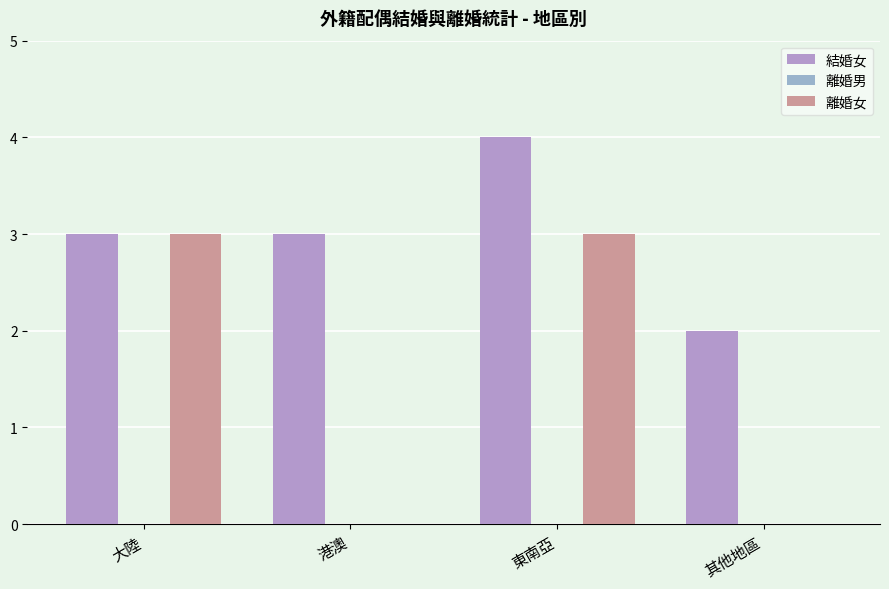

Which series has the largest range (max minus min)?

離婚女